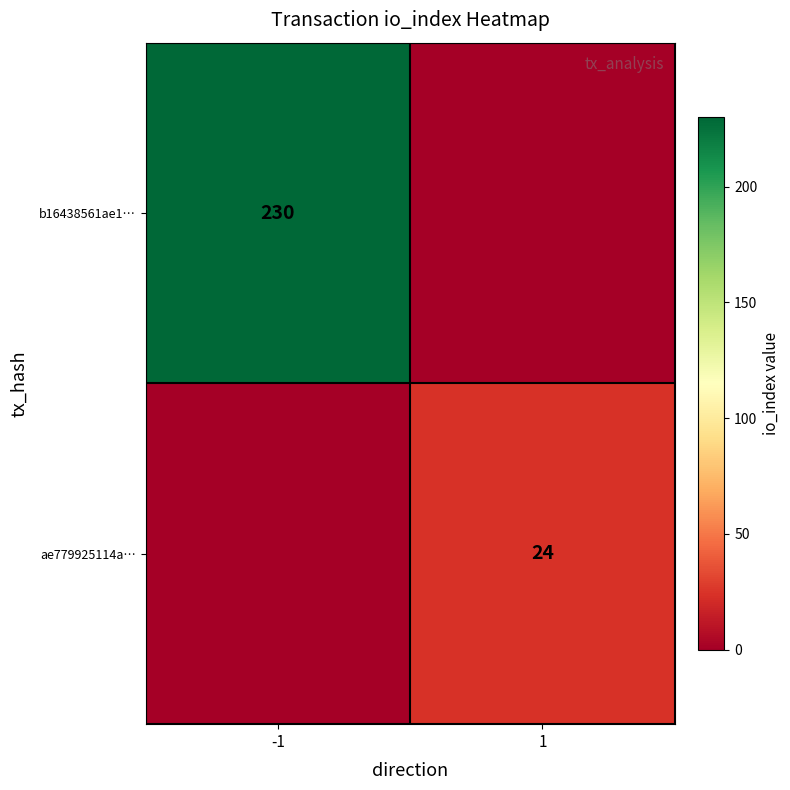

Is it true that b16438561ae1… equals 329 at -1?

False